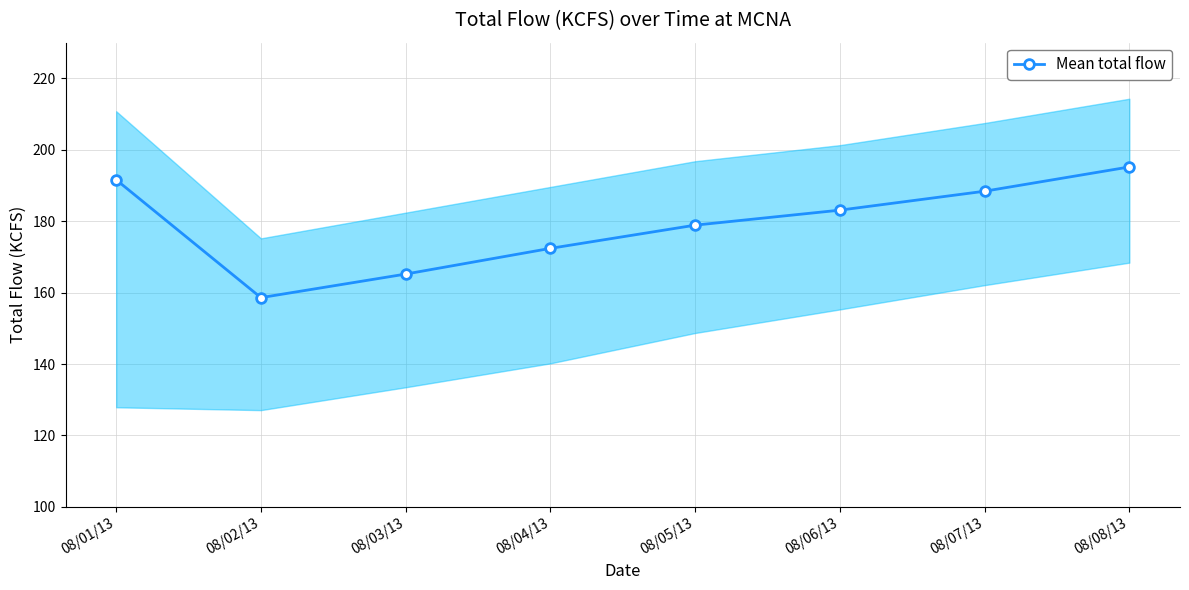

What is the change in value from 08/06/13 to 08/07/13?

+5.3